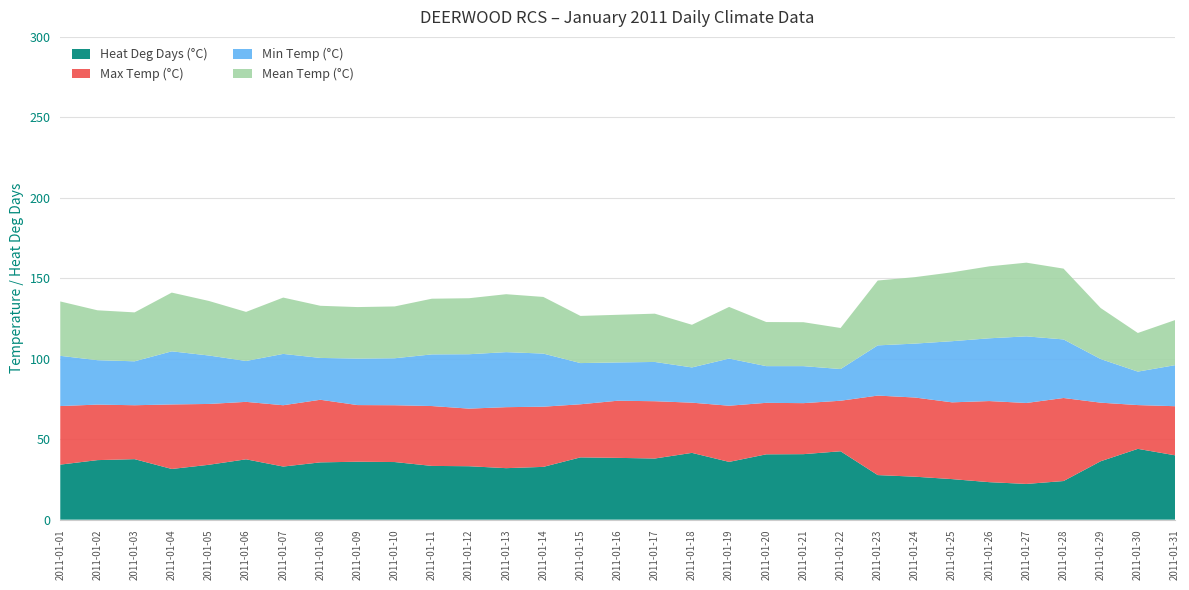

What is the lowest value of the Heat Deg Days (°C) series?

22.2